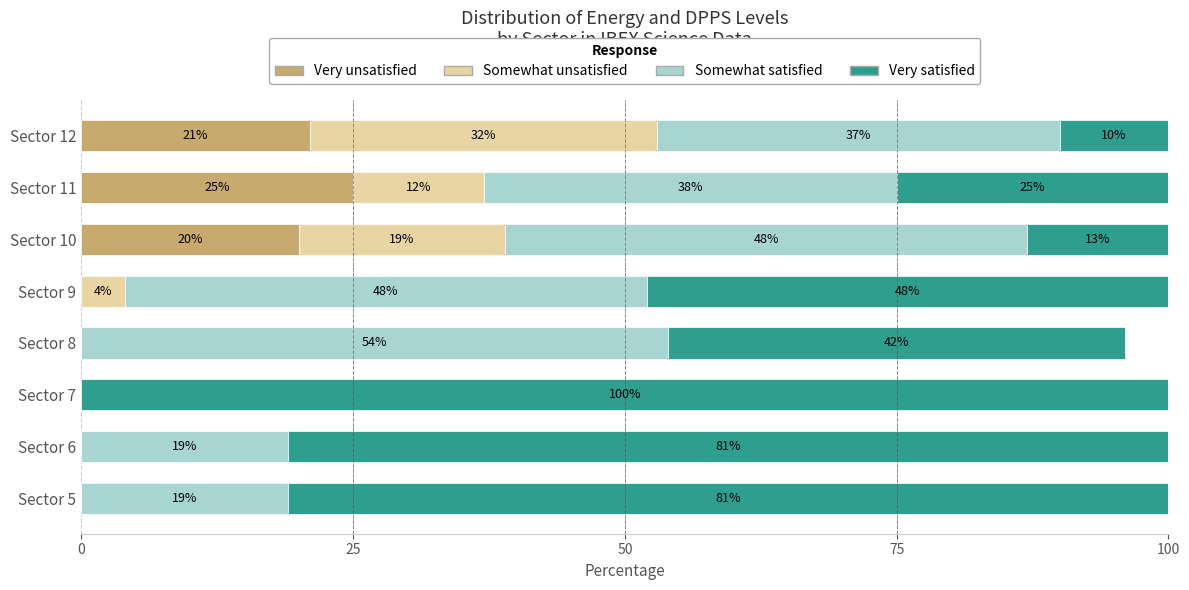

At which label is Very unsatisfied closest to 12?

Sector 10